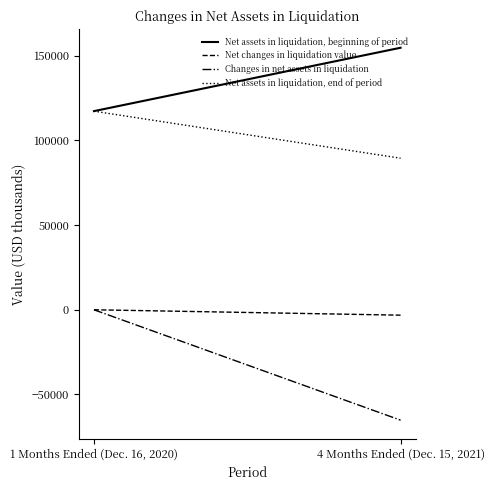

Is it true that Net changes in liquidation value equals -49 at 1 Months Ended (Dec. 16, 2020)?

False